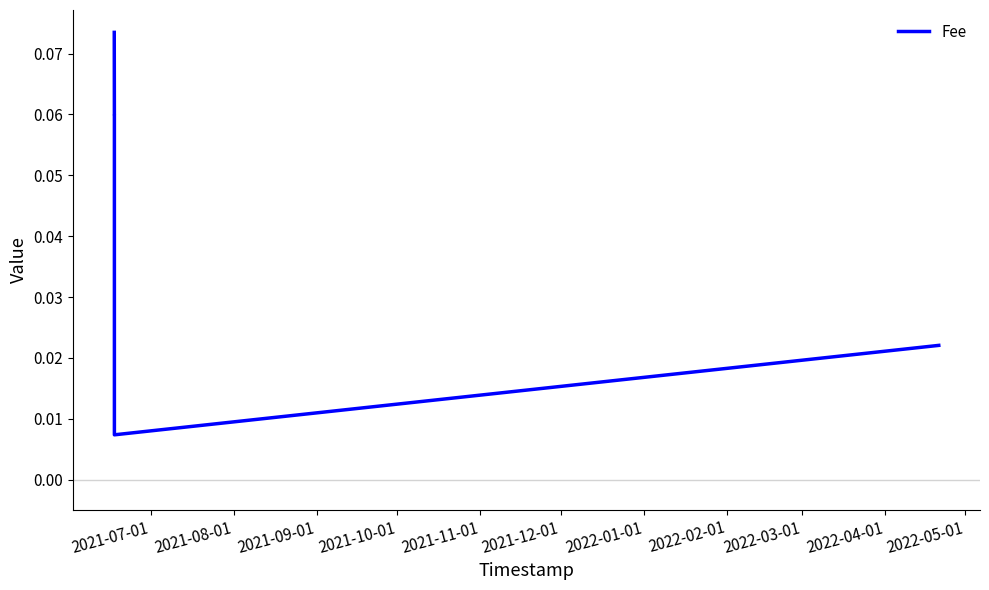

How many values are between 0 and 1?

5